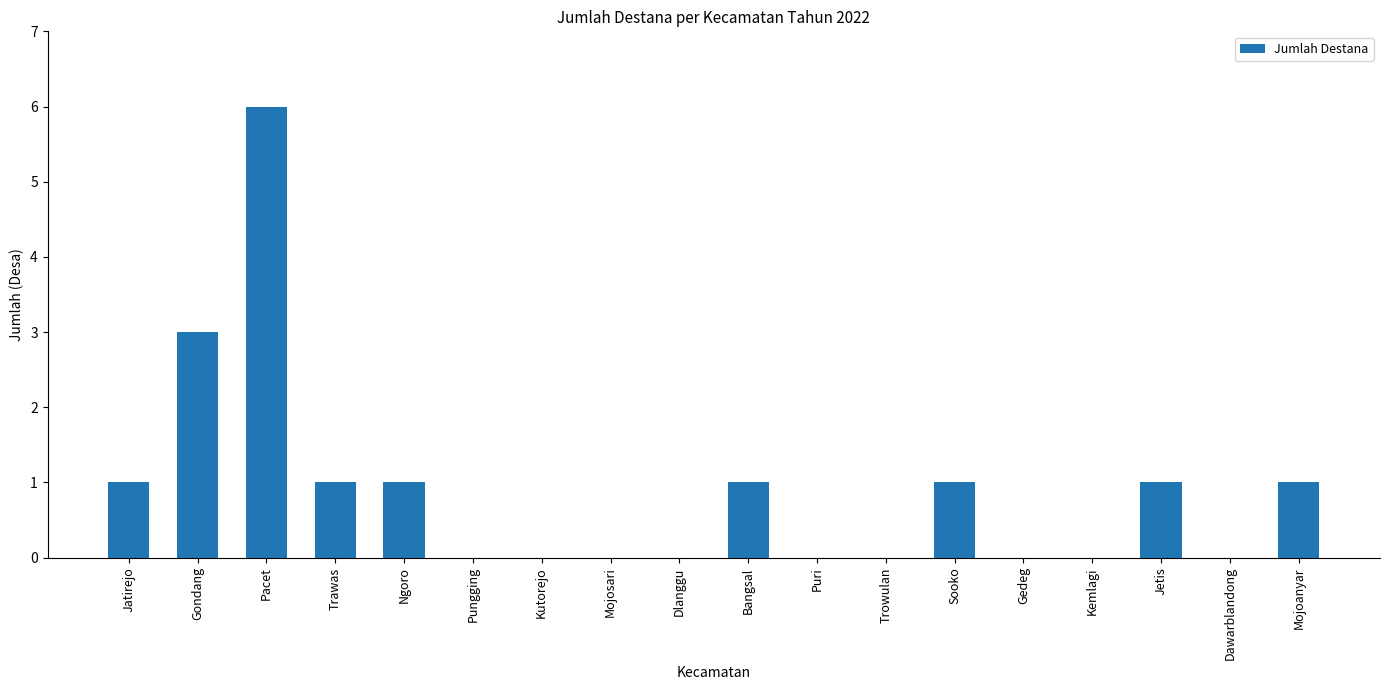

How many values are between 0 and 1?

16